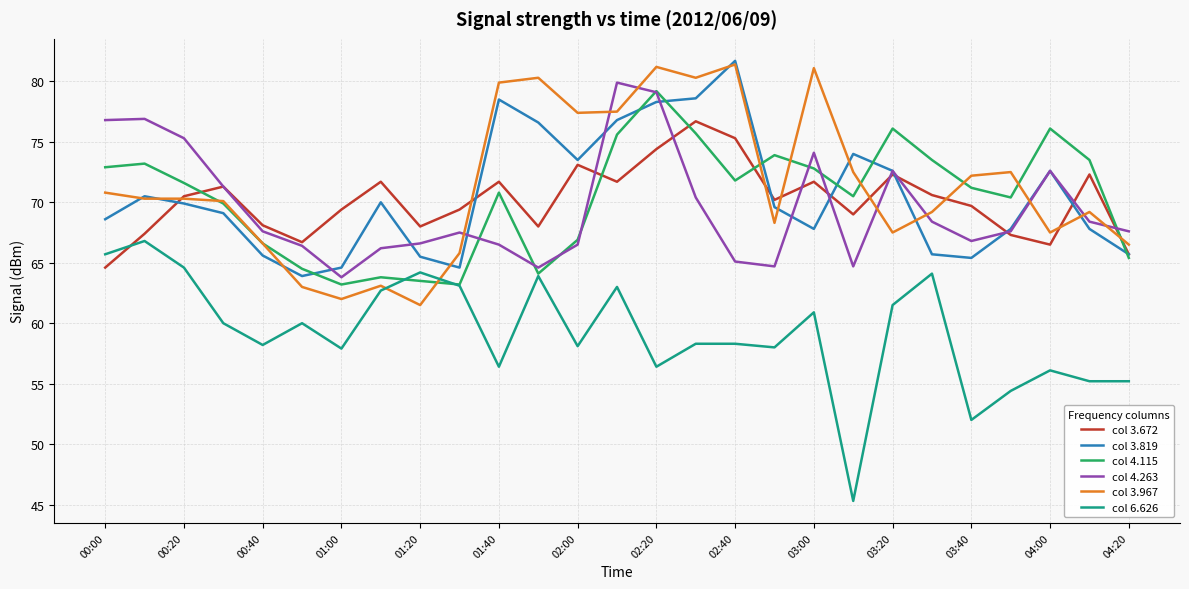

How many times do col 6.626 and col 3.672 cross each other?

1